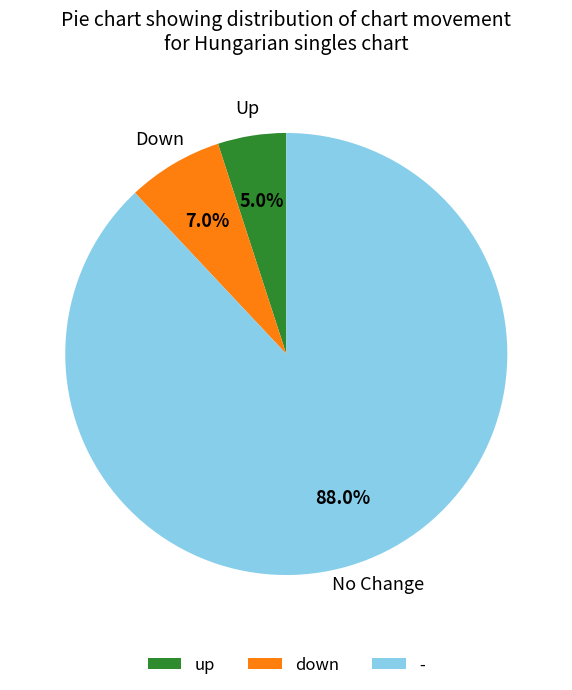

Which category has the smallest portion of the pie?

up